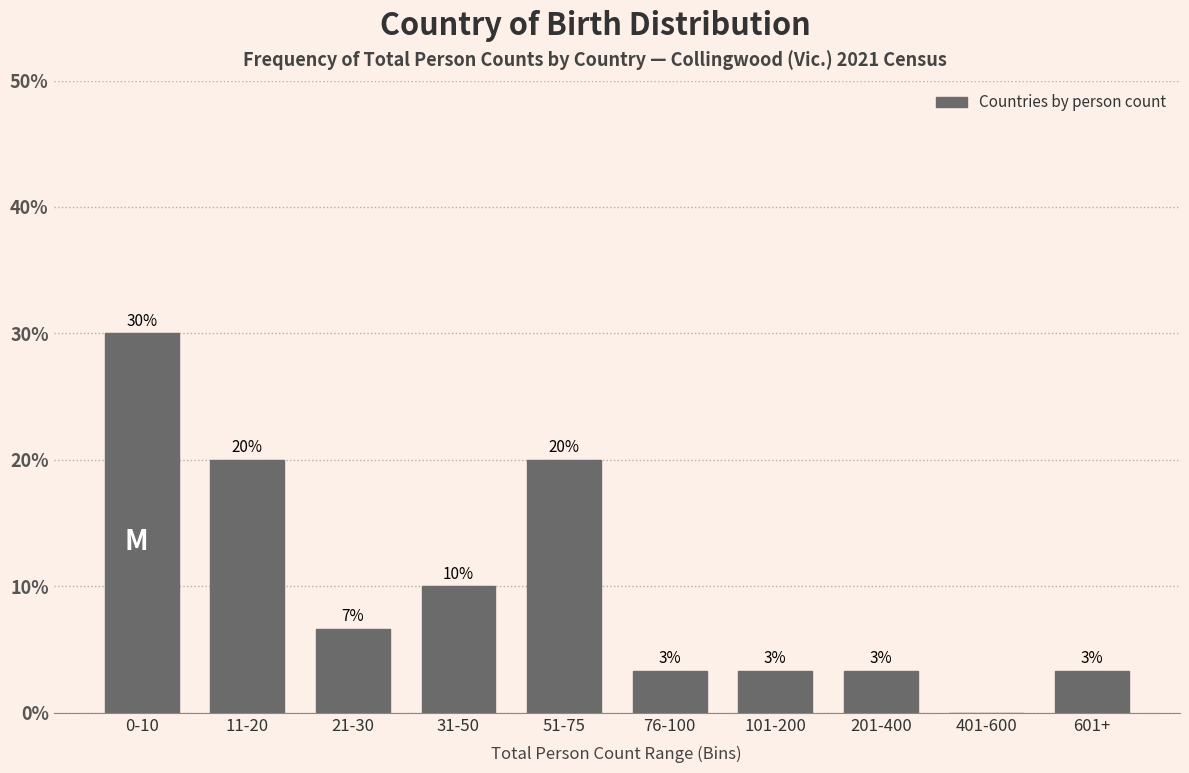

Are the bars horizontal?

No